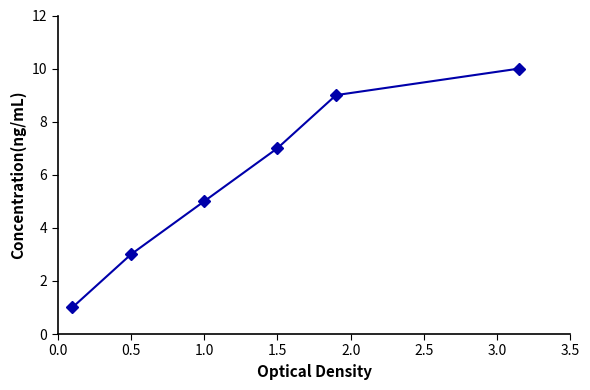

What is the greatest value displayed?

10